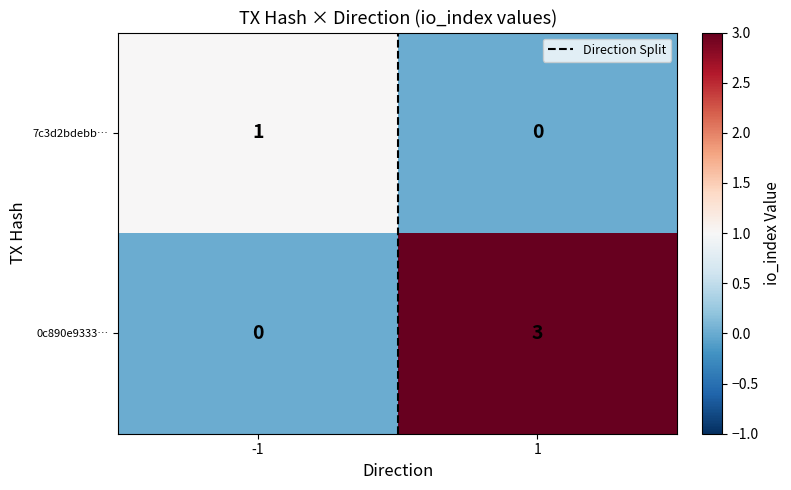

Reading left to right, extract all data points from this chart.

7c3d2bdebb…: -1=1	1=0
0c890e9333…: -1=0	1=3